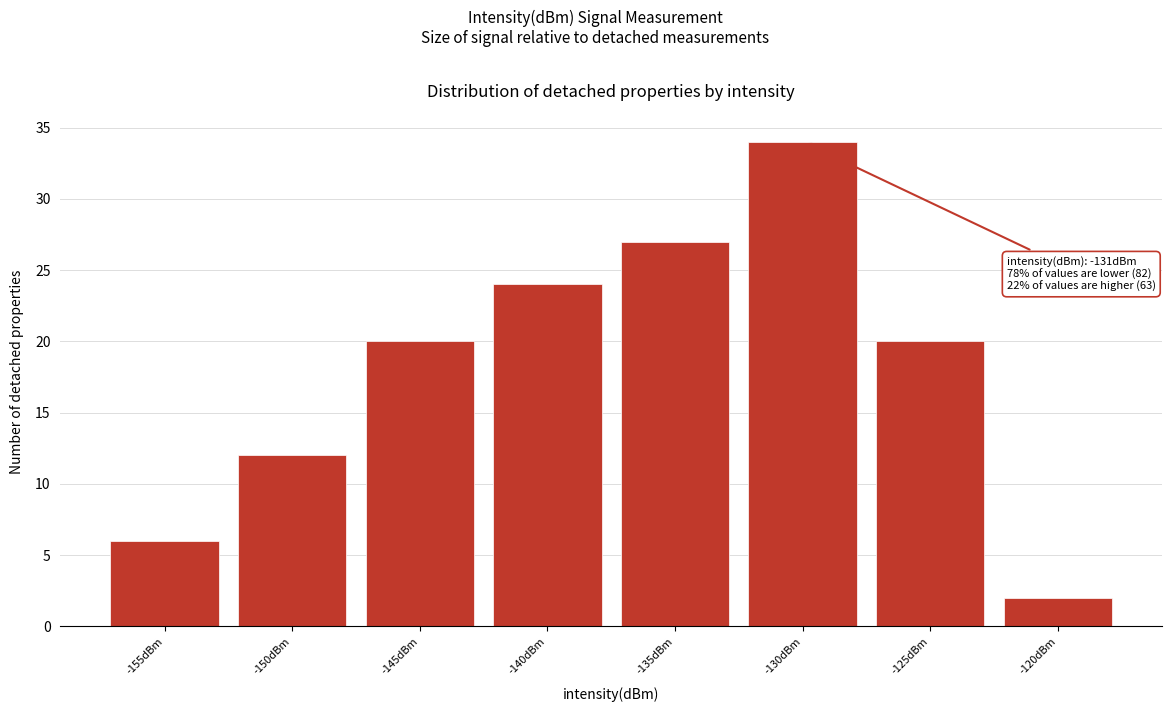

Reading left to right, what are all the values shown in this chart?

-155dBm=6	-150dBm=12	-145dBm=20	-140dBm=24	-135dBm=27	-130dBm=34	-125dBm=20	-120dBm=2